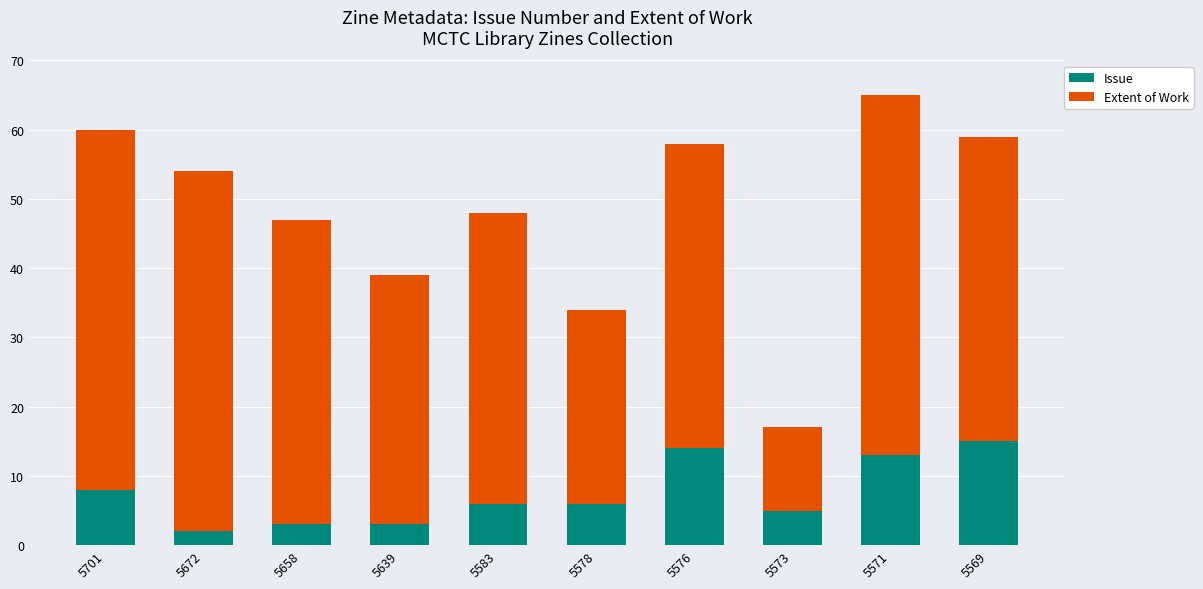

What is the sum of the Issue values at 5571 and 5701?

21